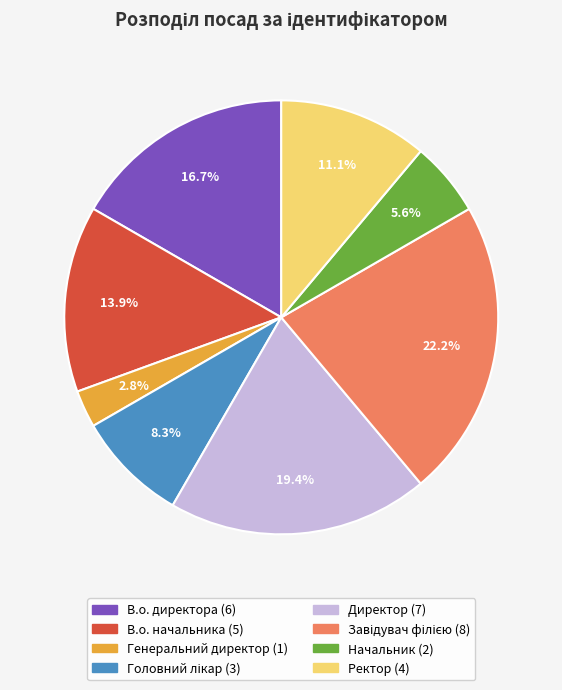

Which has a higher value, Генеральний директор or Начальник?

Начальник